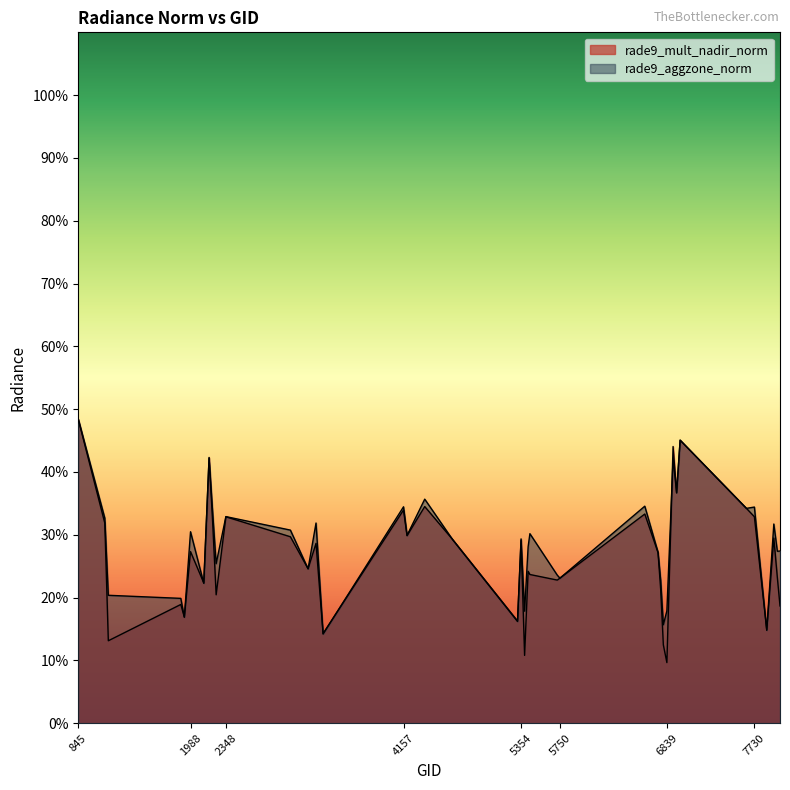

Between which two adjacent categories do rade9_aggzone_norm and rade9_mult_nadir_norm first intersect?

1988 and 2123